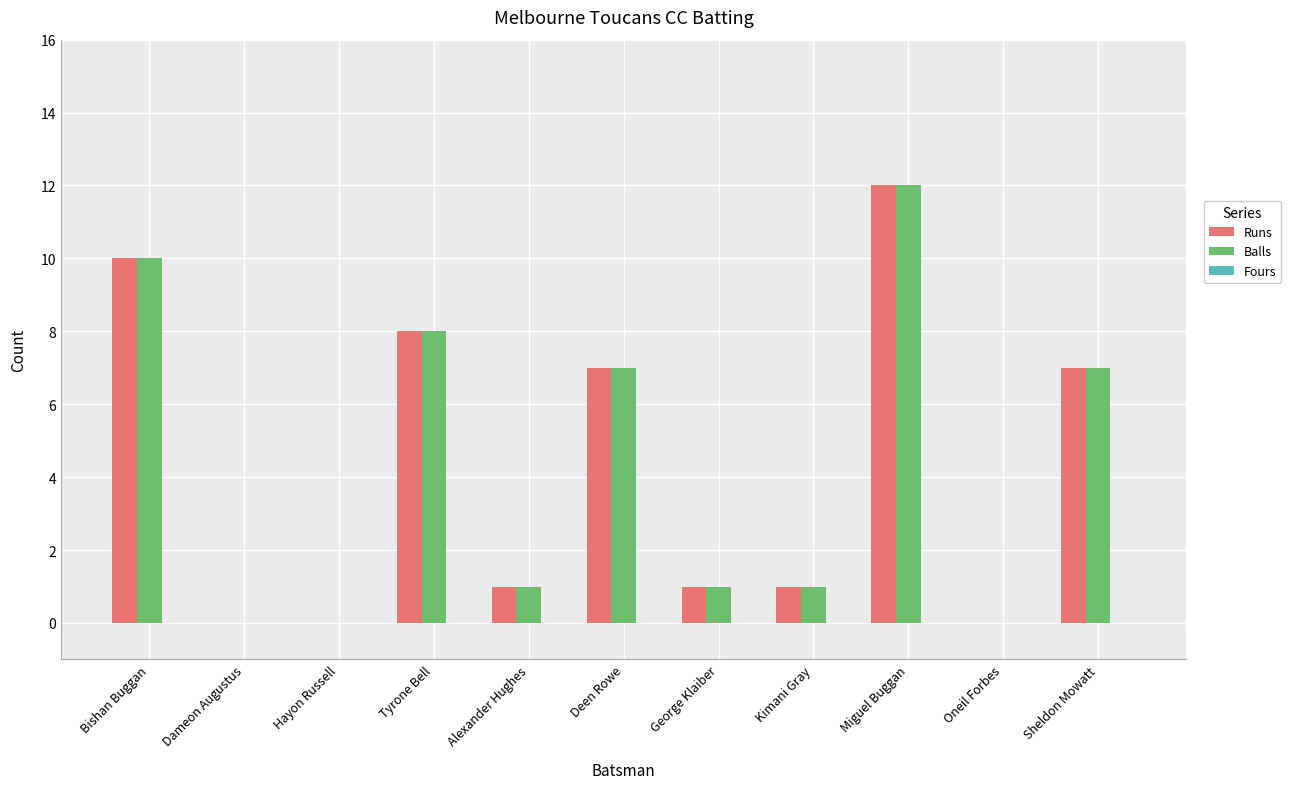

The Balls series shows 0 at Kimani Gray. True or false?

False